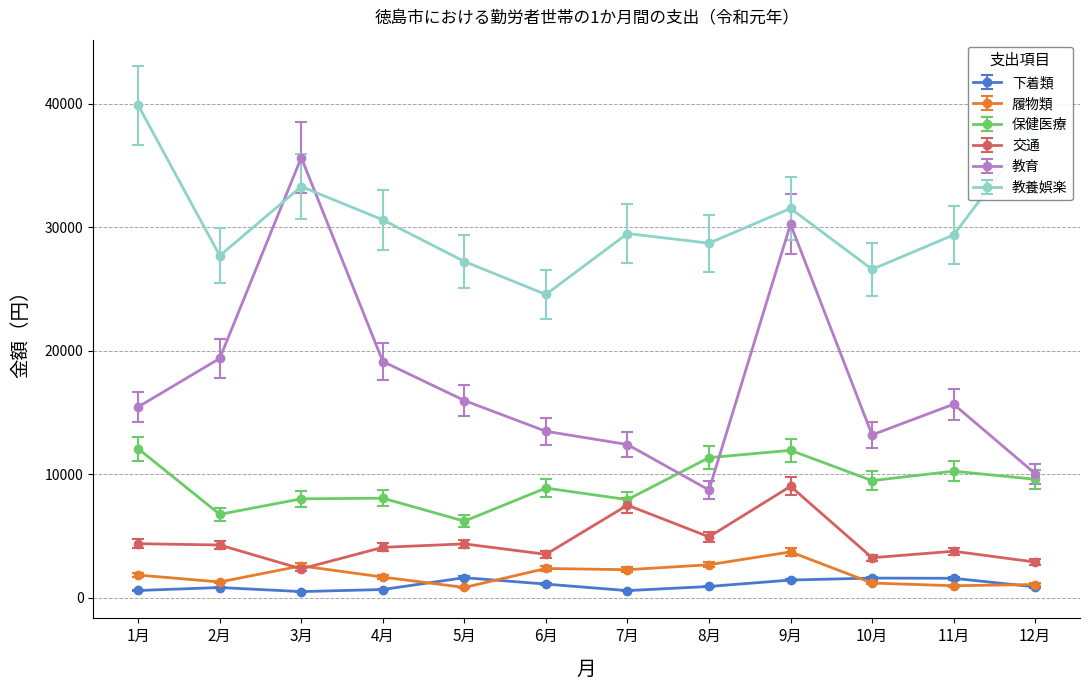

True or false: 教育 and 下着類 intersect in this chart.

False